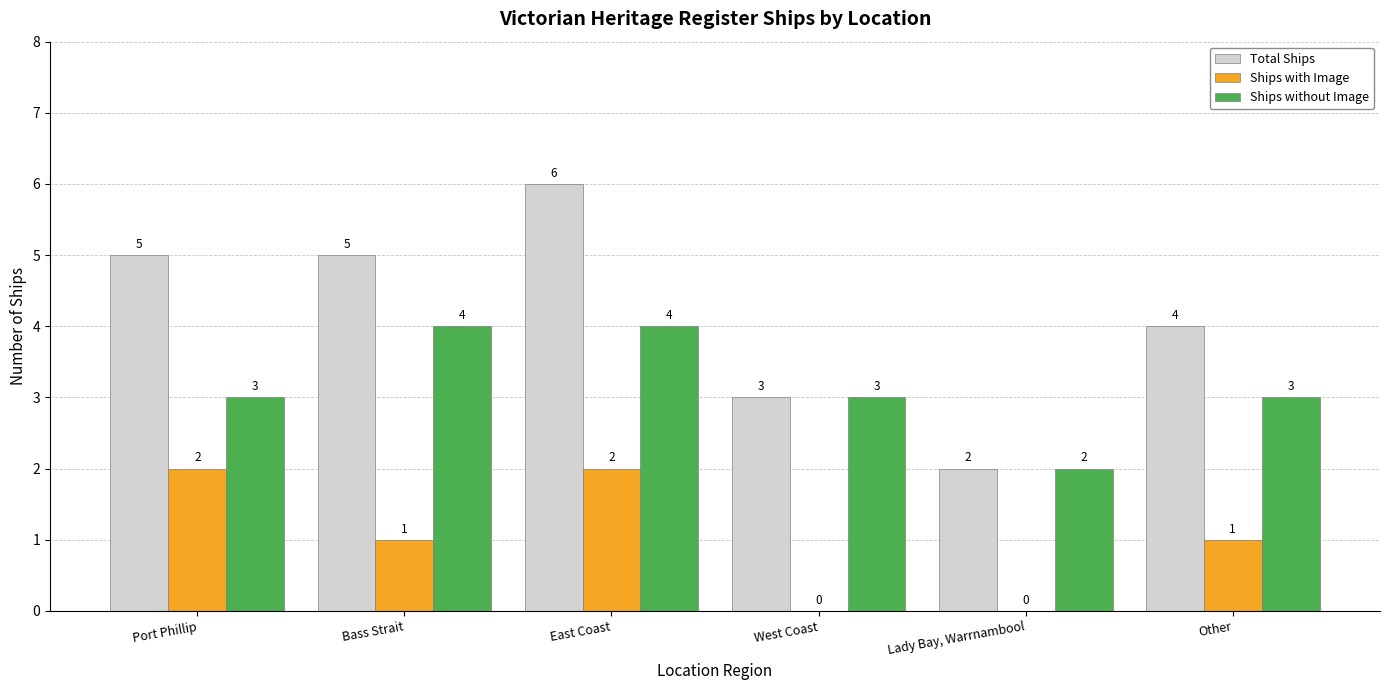

What is the difference between the Total Ships values at East Coast and West Coast?

3